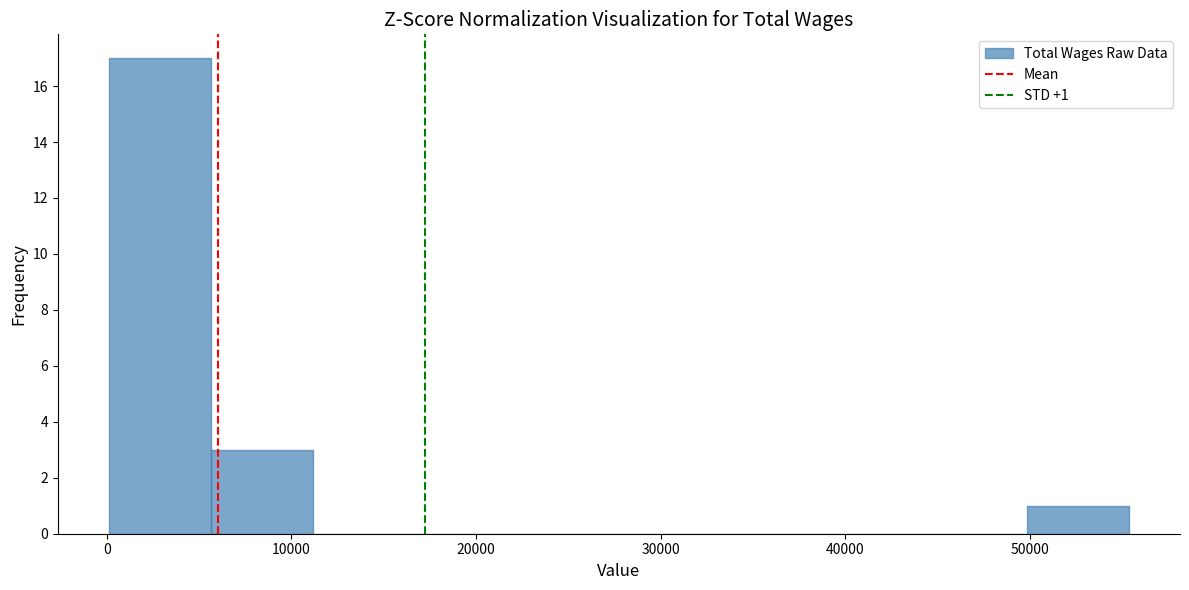

Which range on the x-axis has the tallest bar?

0 to 6000